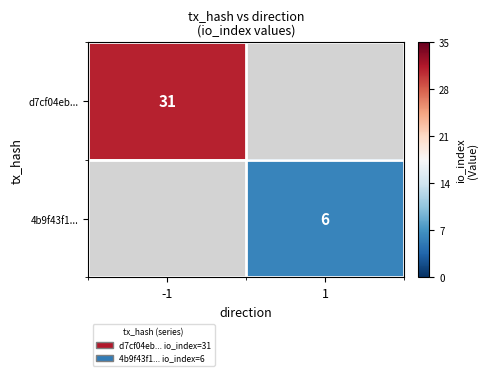

Is it true that d7cf04eb... equals 54 at -1?

False